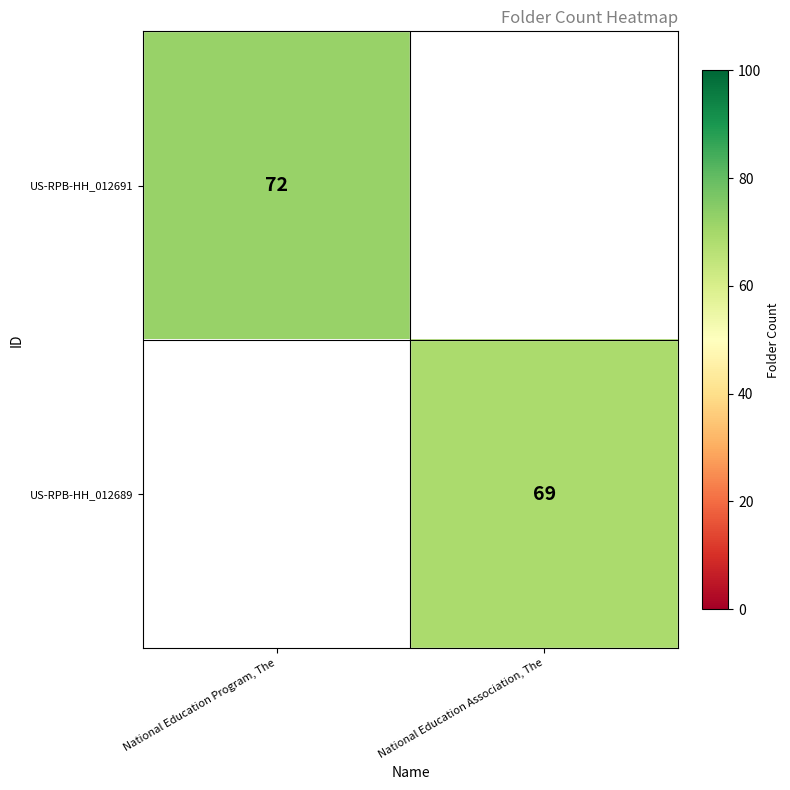

Is it true that US-RPB-HH_012689 equals 69 at National Education Association, The?

True